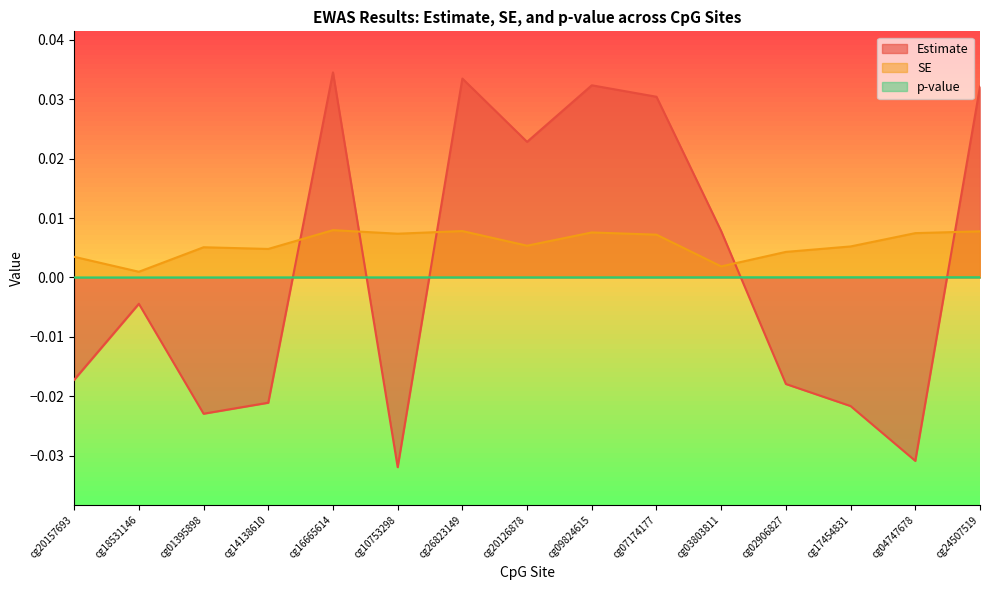

Is it true that SE equals 0.0 at cg14138610?

False